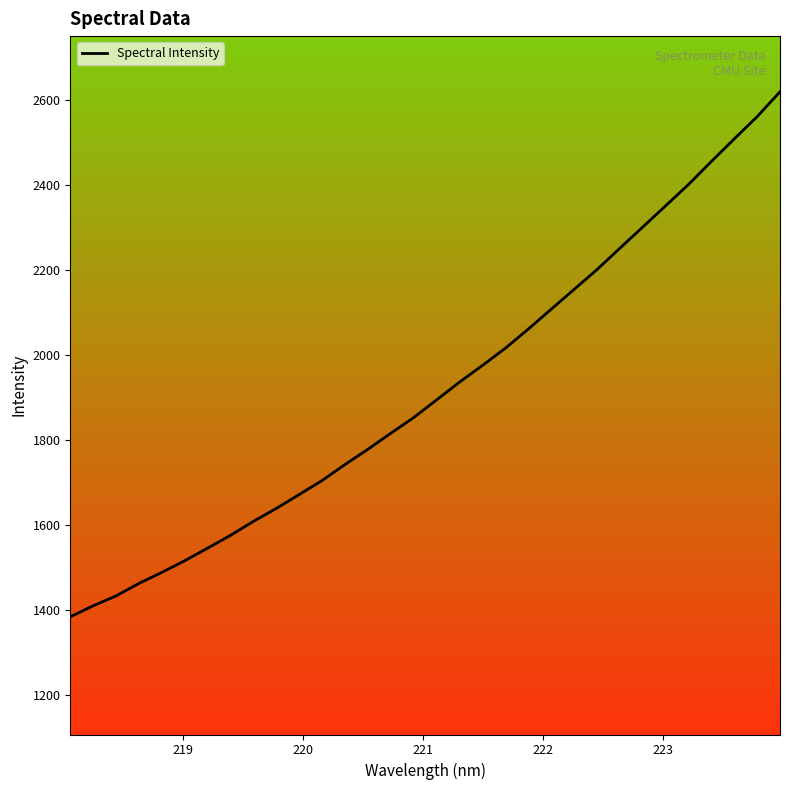

What is the greatest value displayed?

2618.5